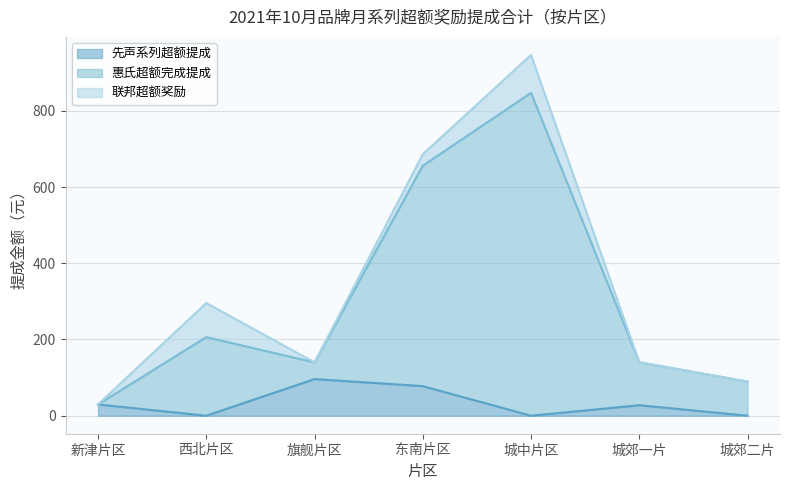

Which category has the lowest value across all series?

西北片区